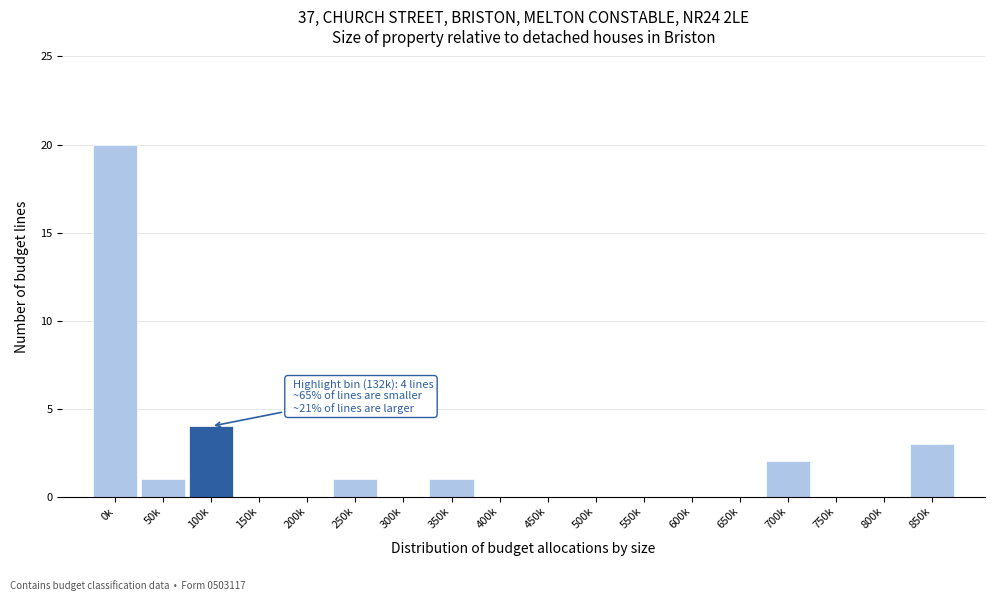

Reading right to left, list all the values displayed in this chart.

850k=3	800k=0	750k=0	700k=2	650k=0	600k=0	550k=0	500k=0	450k=0	400k=0	350k=1	300k=0	250k=1	200k=0	150k=0	100k=4	50k=1	0k=20